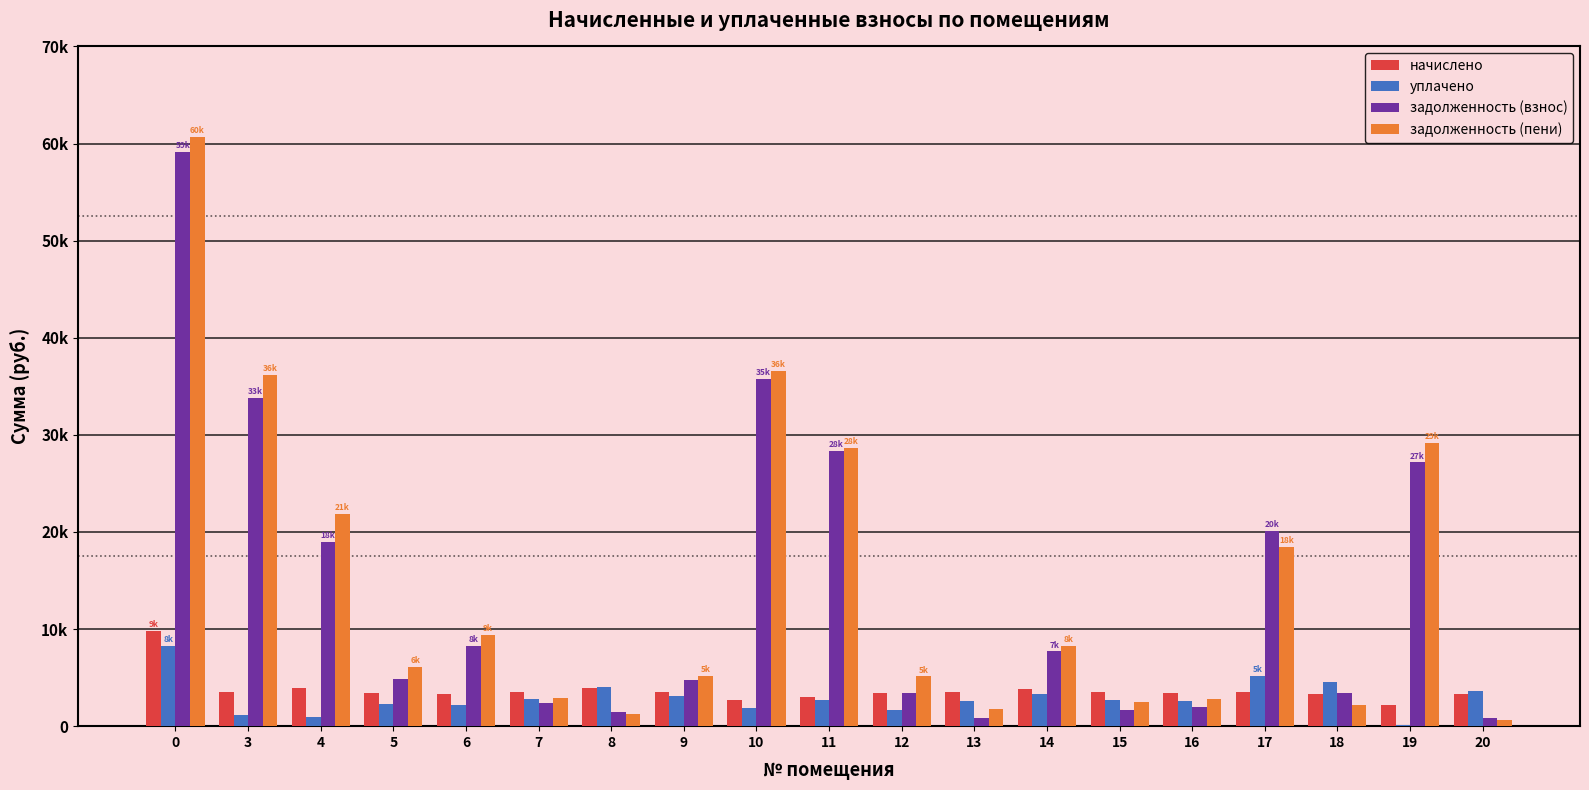

What is the smallest value displayed?

169.4